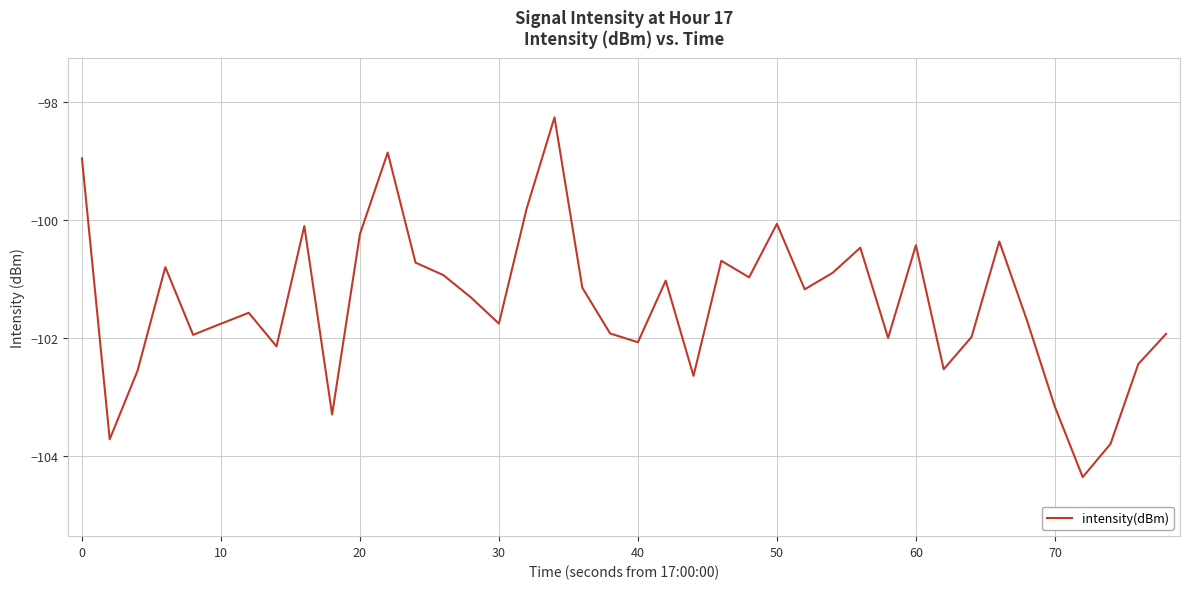

How many interior local valleys (lower than both neighbors) does the data have?

12